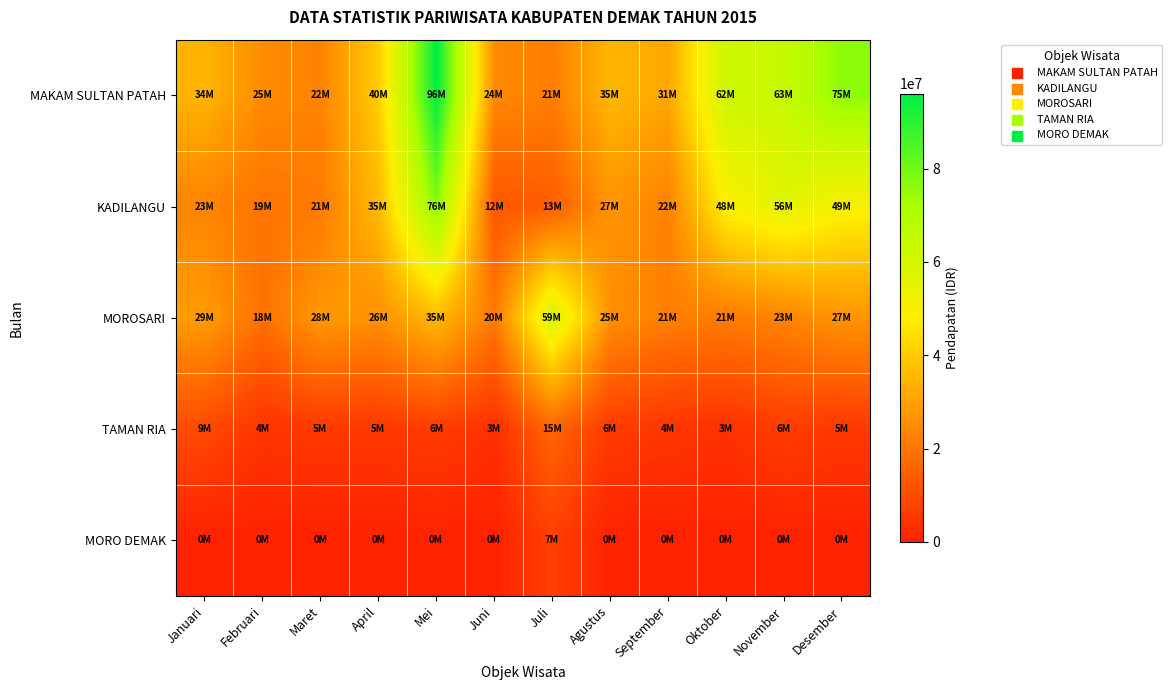

Reading right to left, transcribe all the data shown in this chart.

MAKAM SULTAN PATAH: Desember=75975000	November=63925000	Oktober=62265000	September=31323000	Agustus=35230000	Juli=21820000	Juni=24790000	Mei=96040000	April=40390000	Maret=22950000	Februari=25015000	Januari=34369000
KADILANGU: Desember=49805500	November=56348500	Oktober=48743500	September=22909000	Agustus=27020500	Juli=13905000	Juni=12400500	Mei=76734000	April=35937500	Maret=21087500	Februari=19552500	Januari=23267500
MOROSARI: Desember=27104000	November=23196000	Oktober=21196000	September=21985000	Agustus=25734000	Juli=59411000	Juni=20855000	Mei=35795000	April=26159000	Maret=28175000	Februari=18606000	Januari=29085000
TAMAN RIA: Desember=5409000	November=6441000	Oktober=3741000	September=4905000	Agustus=6105000	Juli=15939000	Juni=3519000	Mei=6321000	April=5337000	Maret=5604000	Februari=4356000	Januari=9666000
MORO DEMAK: Desember=0	November=0	Oktober=0	September=0	Agustus=0	Juli=7242000	Juni=0	Mei=0	April=0	Maret=0	Februari=0	Januari=0